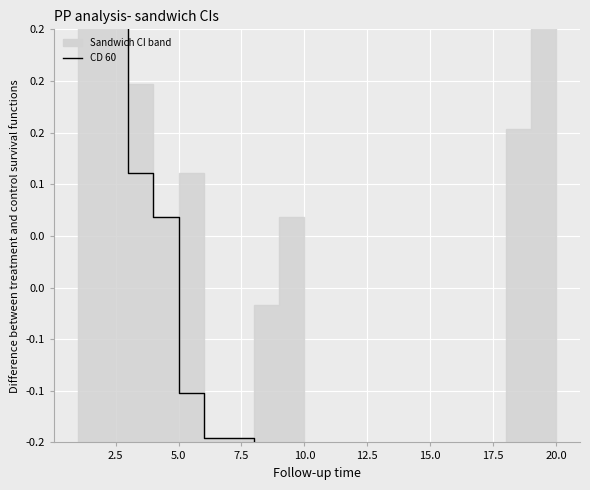

What is the difference between the maximum and minimum values?

1.2